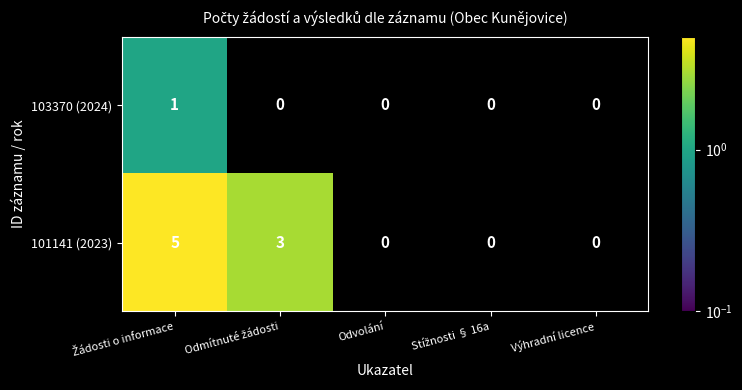

What is the difference between the maximum and second lowest values in the 101141 (2023) series?

5